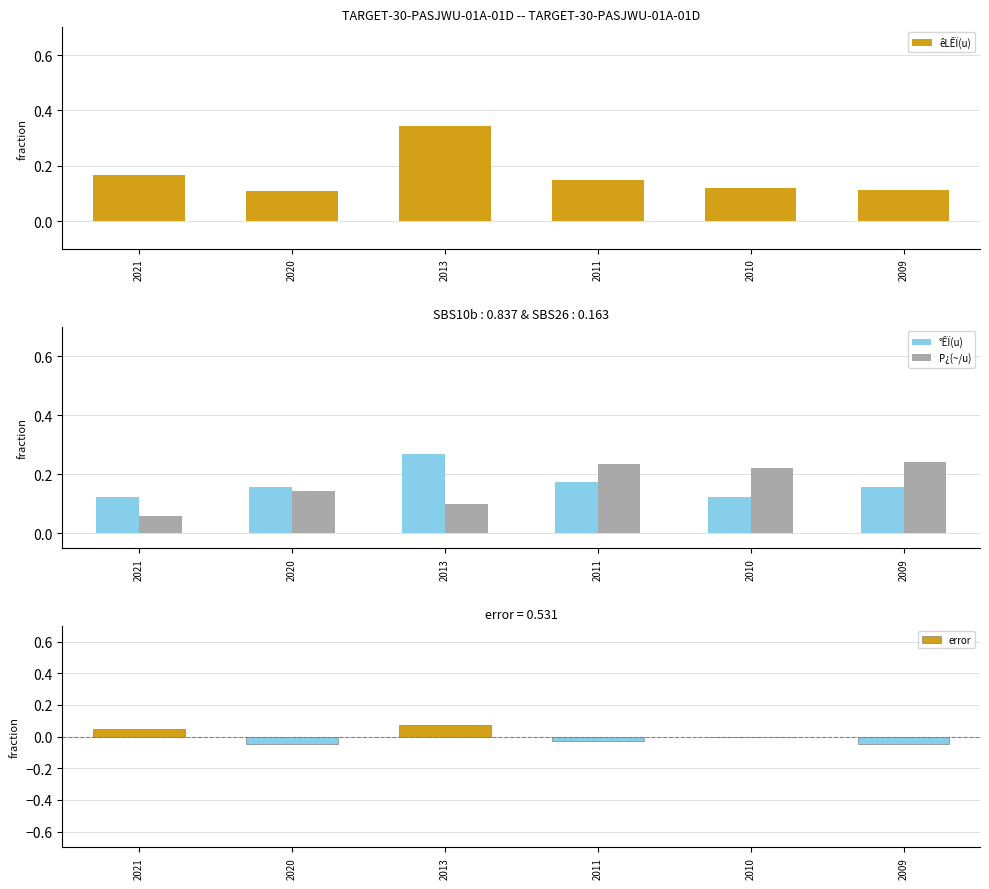

Is it true that error equals -0.0 at 2009?

False